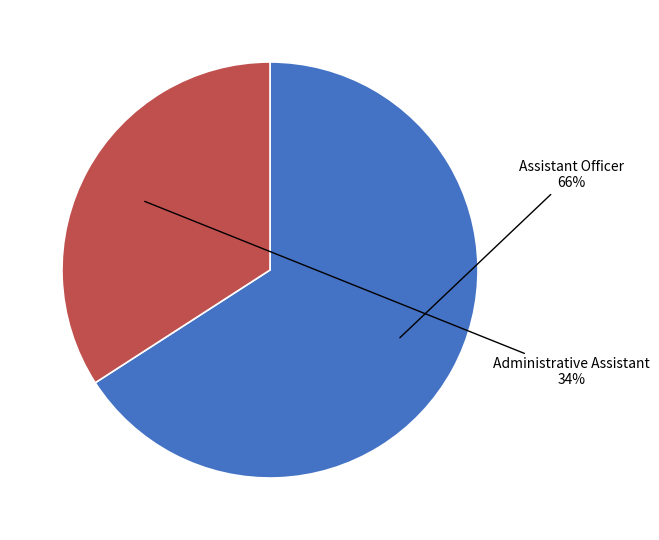

To the nearest percent, what is the difference between the Administrative Assistant and Assistant Officer slice percentages?

32%